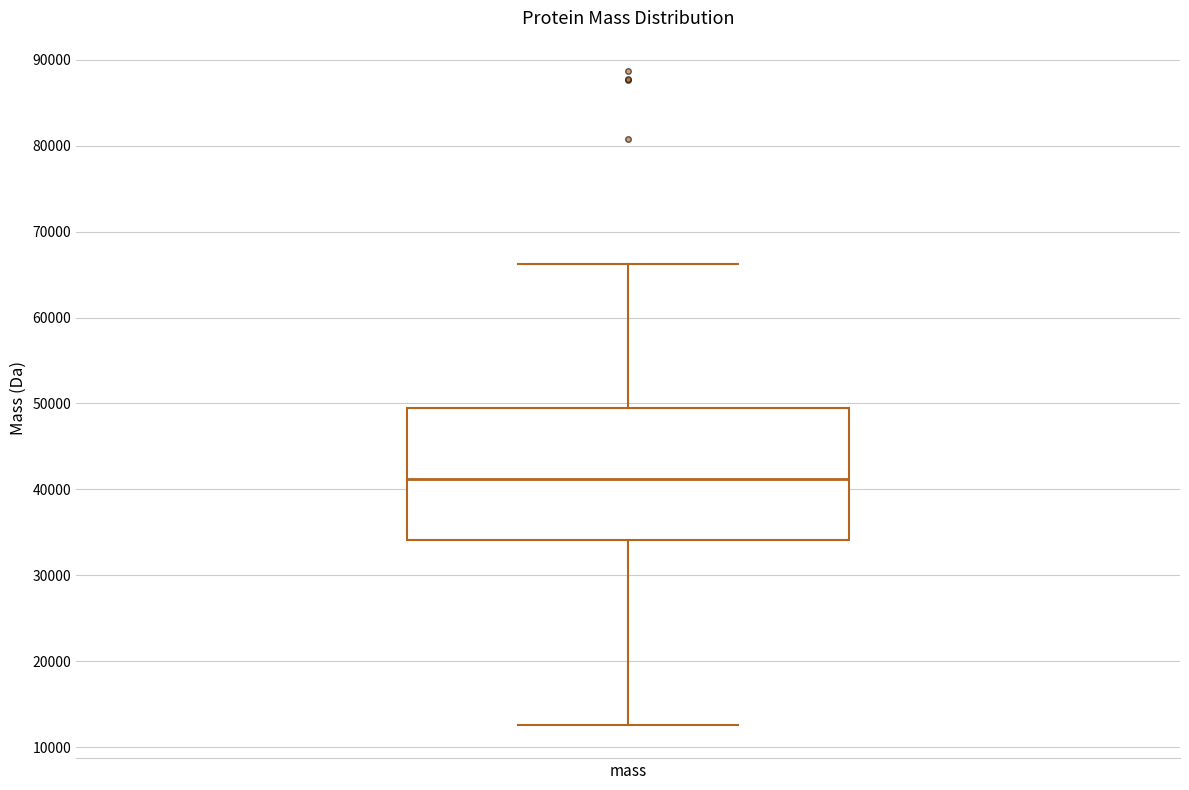

Where does the upper whisker of the box for mass end on the y-axis? The values are not printed on the chart, so give them approximately, as read against the axis.

66000